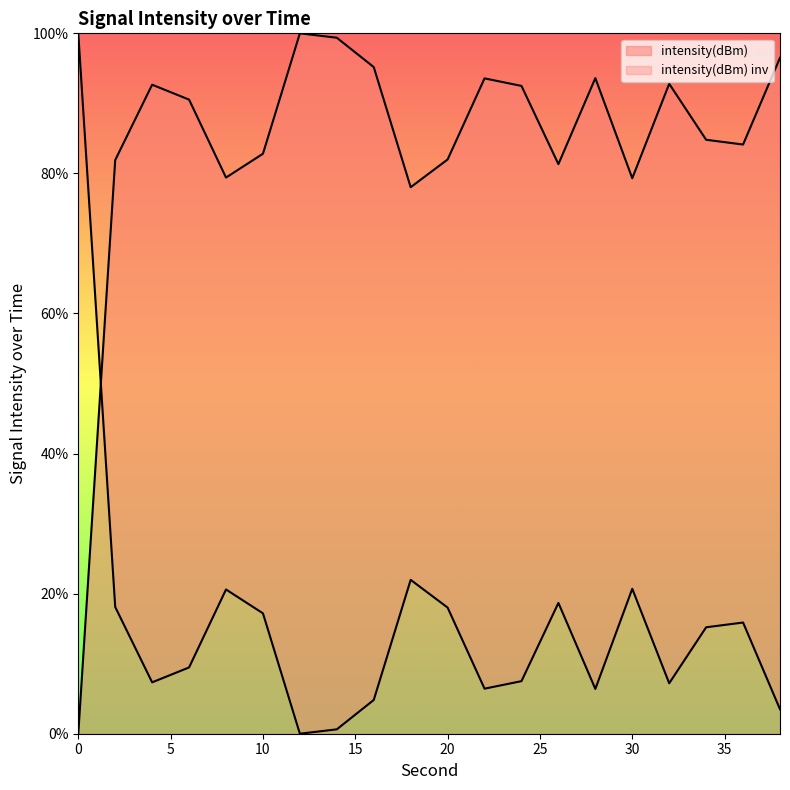

How many data points does each series have?

20